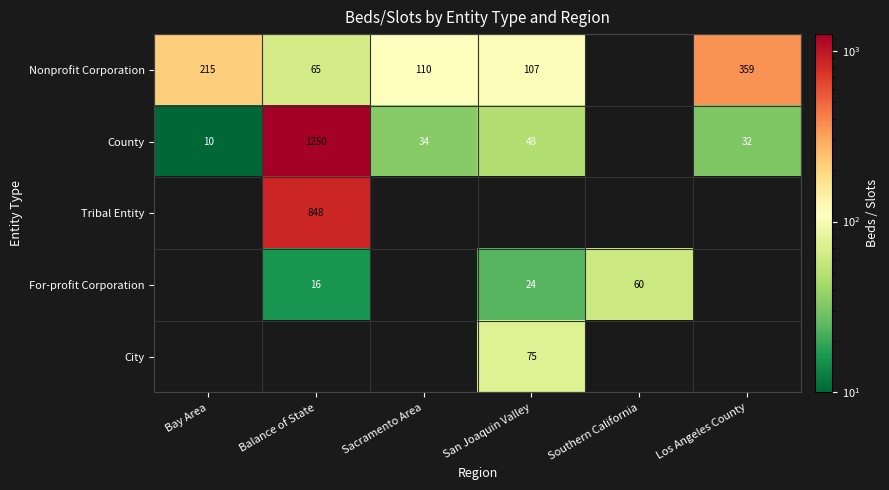

What is the total value across all series at Southern California?

60